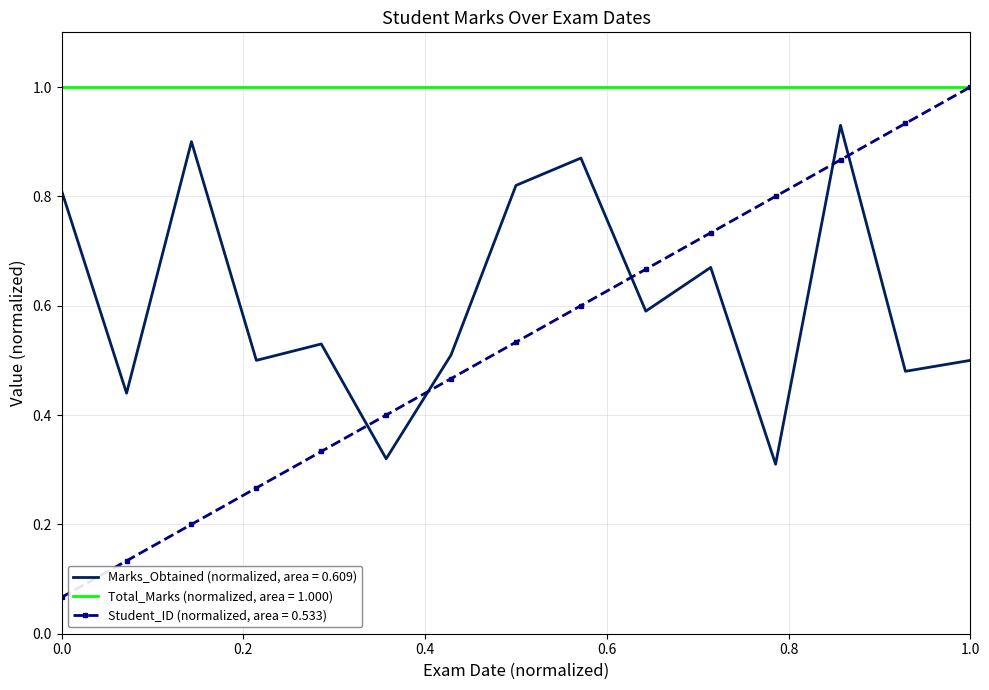

Which series has the largest range (max minus min)?

Student_ID (normalized, area = 0.533)